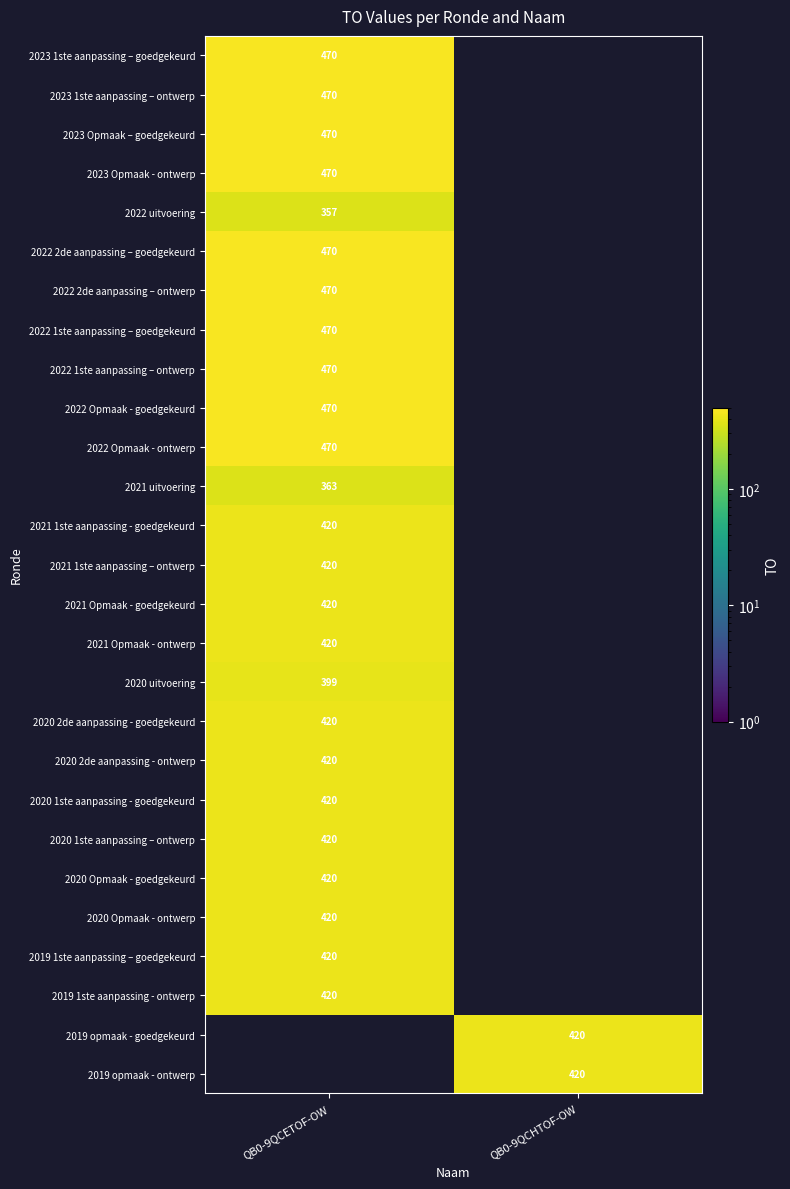

The 2020 1ste aanpassing - goedgekeurd series shows 276 at QB0-9QCETOF-OW. True or false?

False